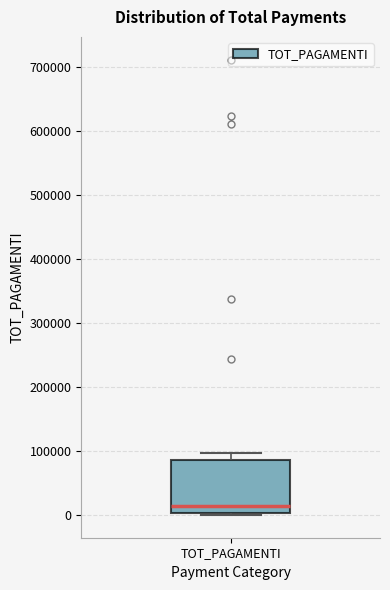

Read this box plot against the y-axis: the position of the median line, the range covered by the box, and the ends of both whiskers. The values are not printed on the chart, so give them approximately, as read against the axis.

median 10000, box 0 to 90000, whiskers 0 to 100000